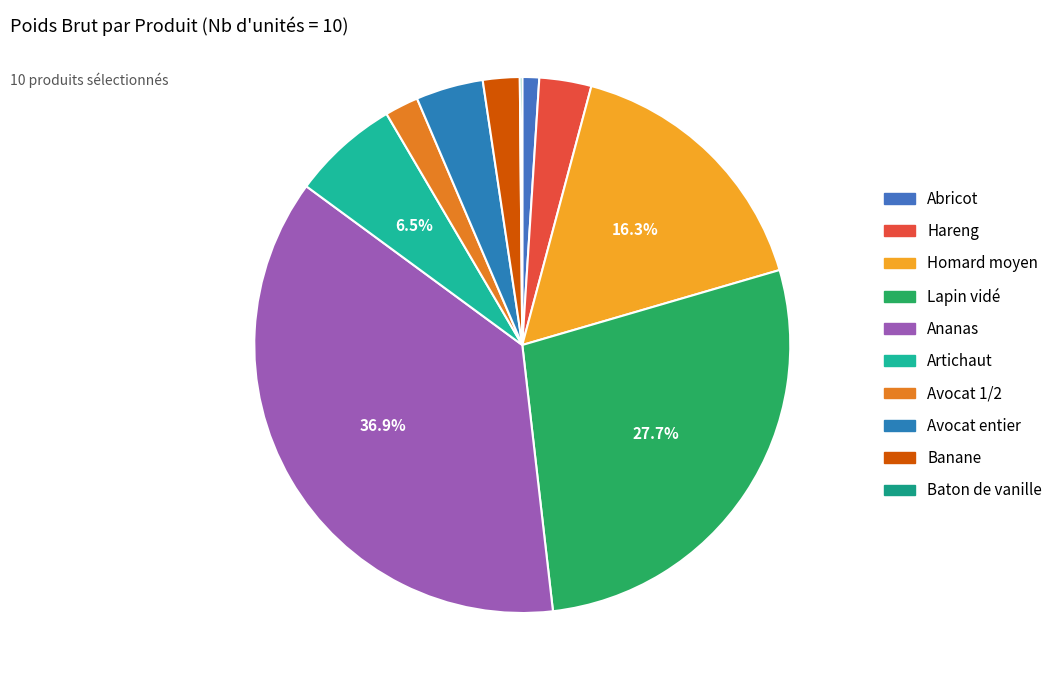

What is the total percentage of Baton de vanille and Homard moyen?

16.5%